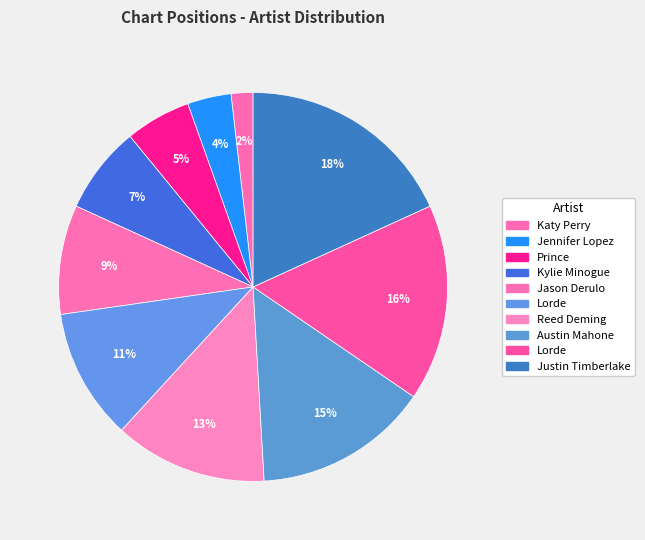

How many slices are in this pie chart?

10